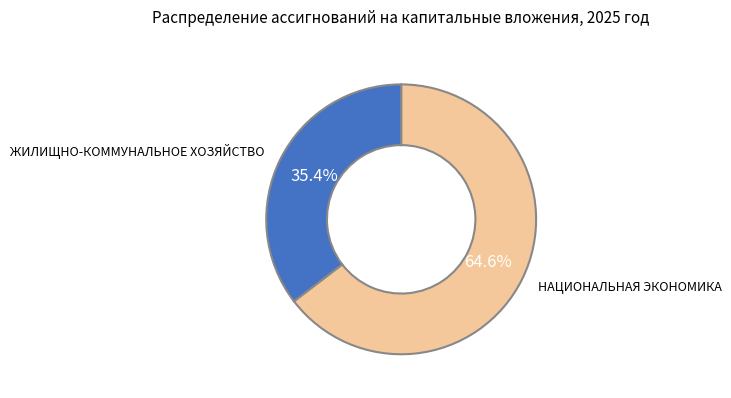

To the nearest percent, what is the average slice percentage?

50%